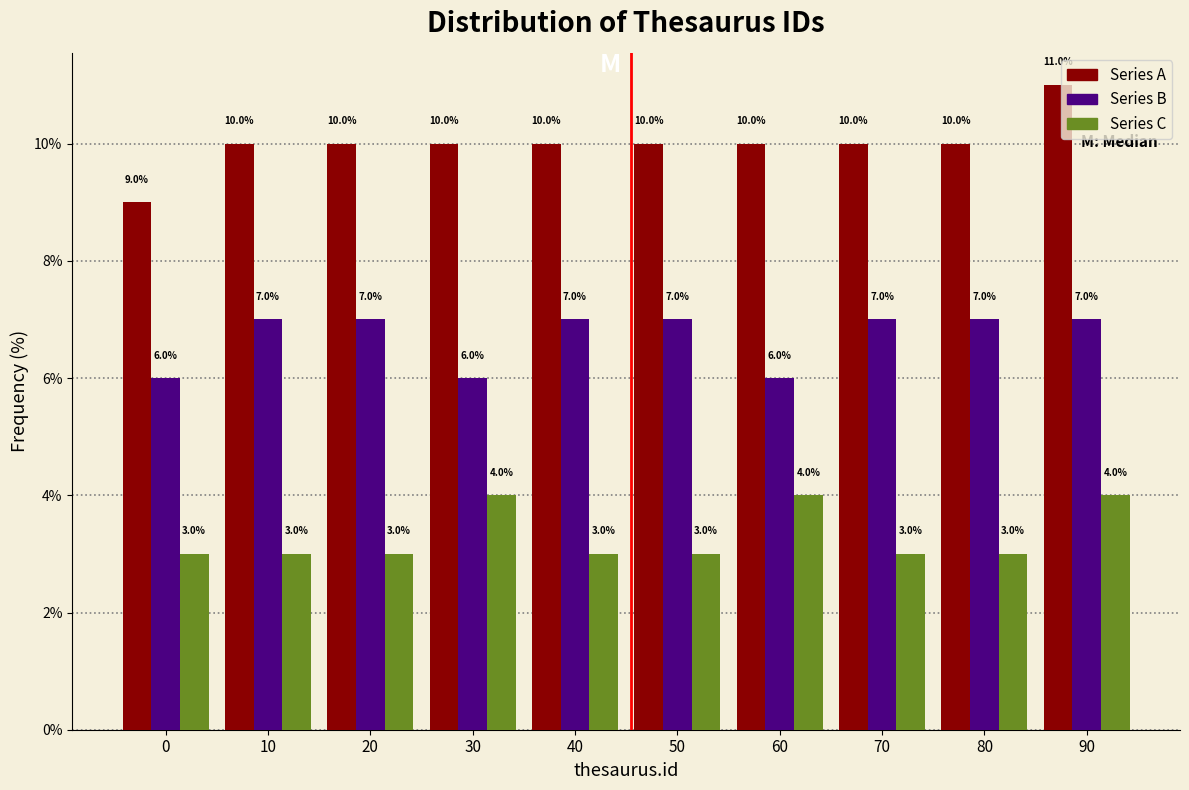

What value does the Series C series have at 70?

3.0